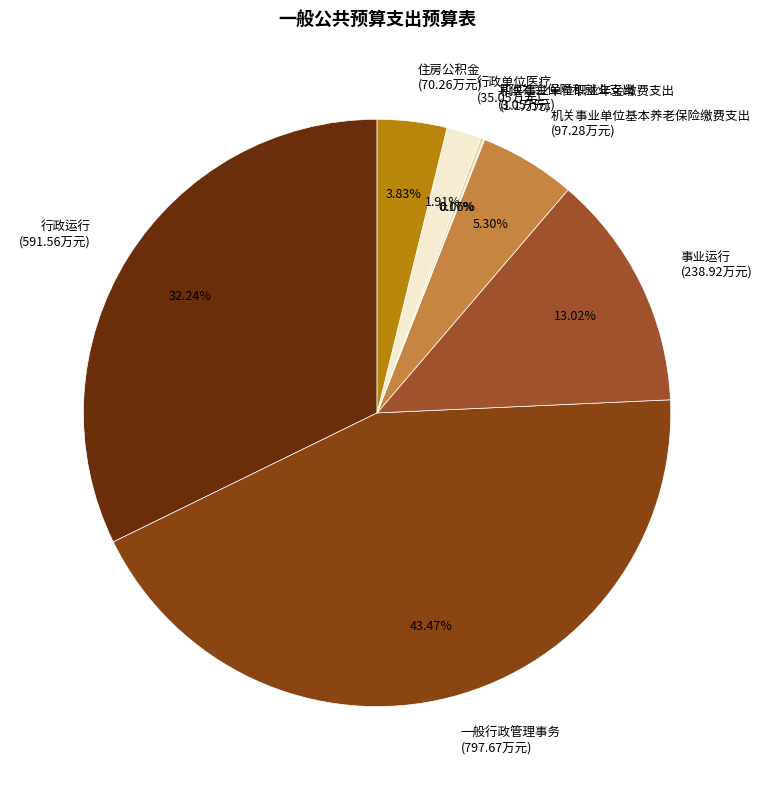

What is the ratio of the value at 行政运行 (591.56万元) to the value at 住房公积金 (70.26万元)?

8.4